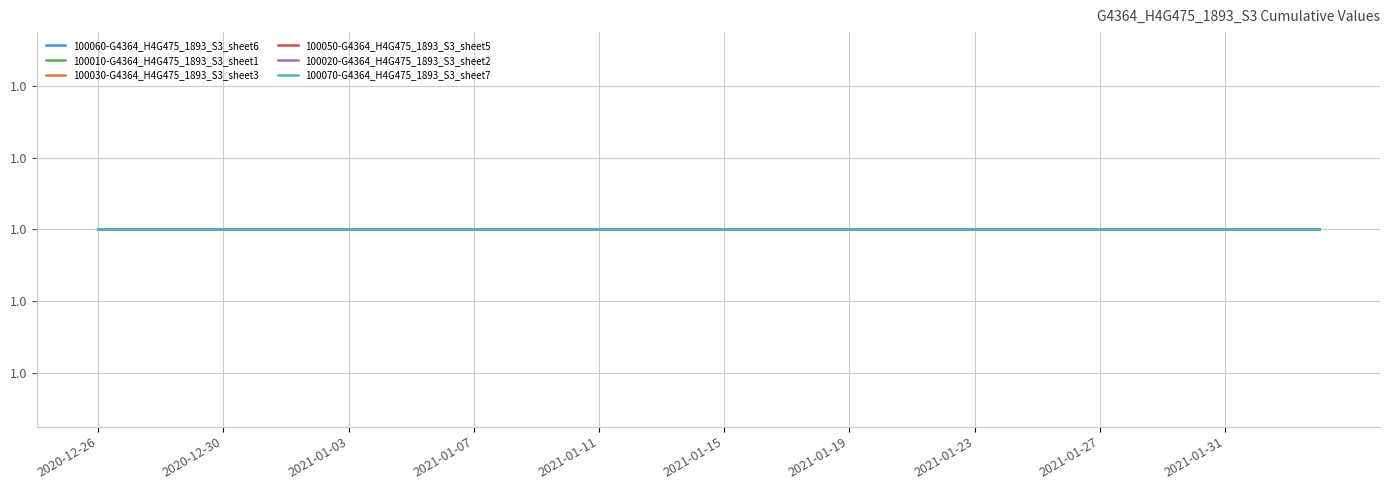

Is the value of 100070-G4364_H4G475_1893_S3_sheet7 at 2021-01-18 greater than the value of 100010-G4364_H4G475_1893_S3_sheet1 at 2021-01-03?

No